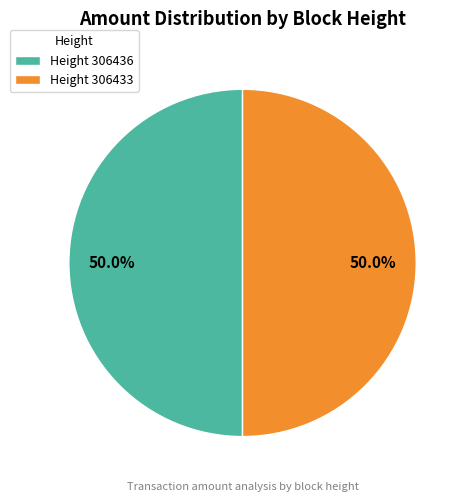

Do Height 306436 and Height 306433 together represent more than half of the pie?

Yes